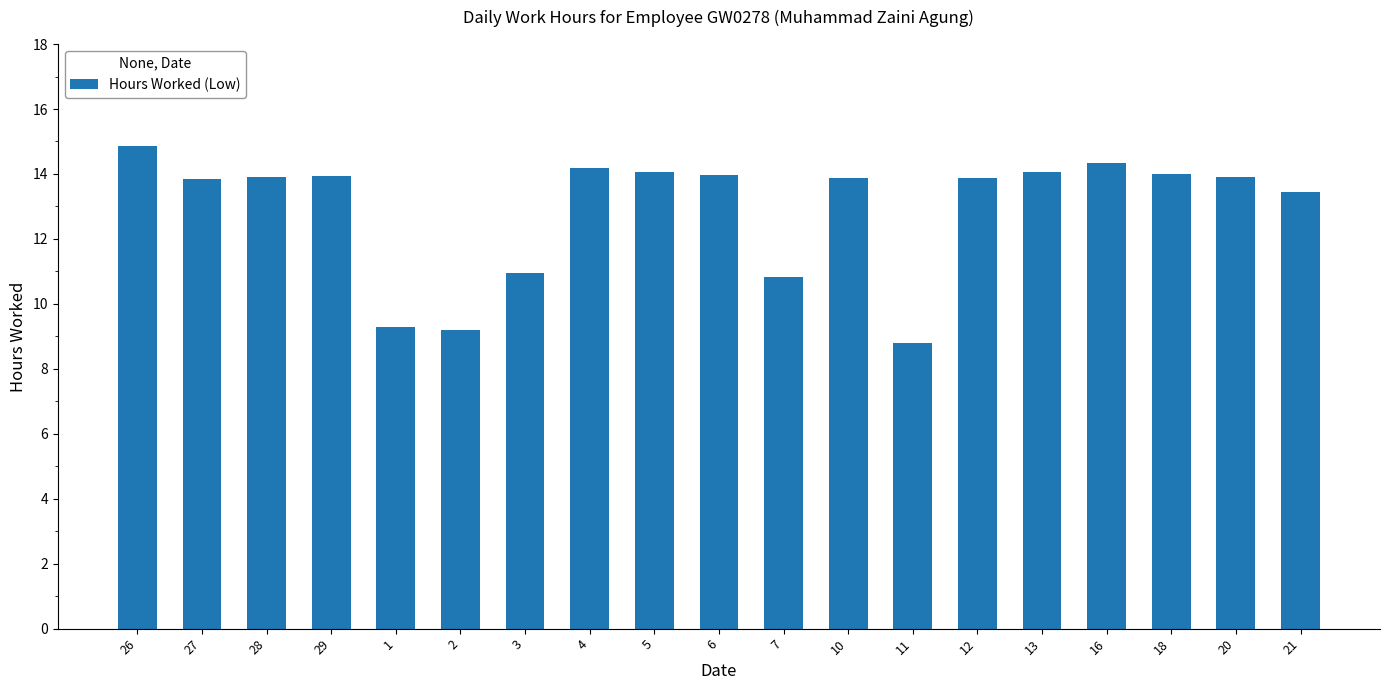

What is the minimum value shown in the chart?

8.8